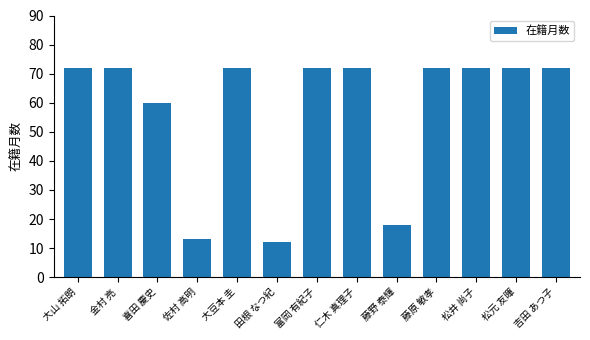

Does the chart contain stacked bars?

No